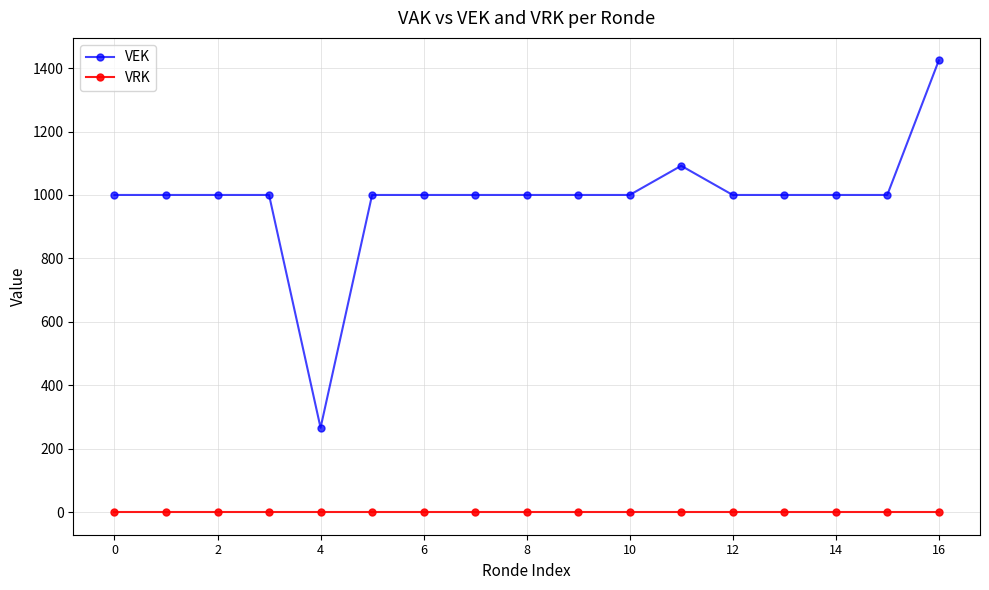

Does the chart display data point markers on the line(s)?

Yes